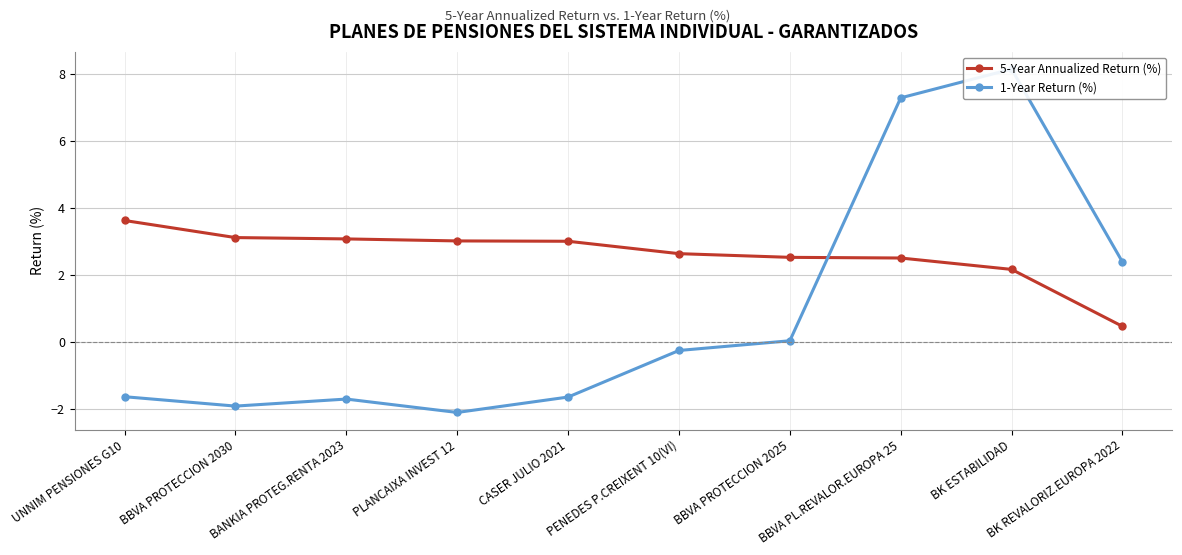

How many values in the 5-Year Annualized Return (%) series are below 3?

5